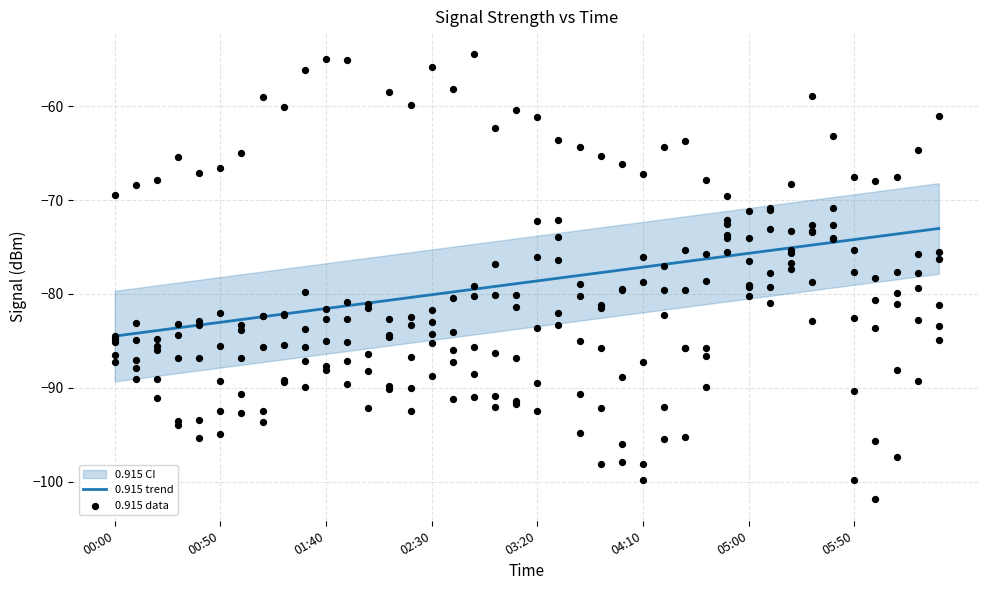

Which series reaches the minimum Y coordinate?

0.915 data